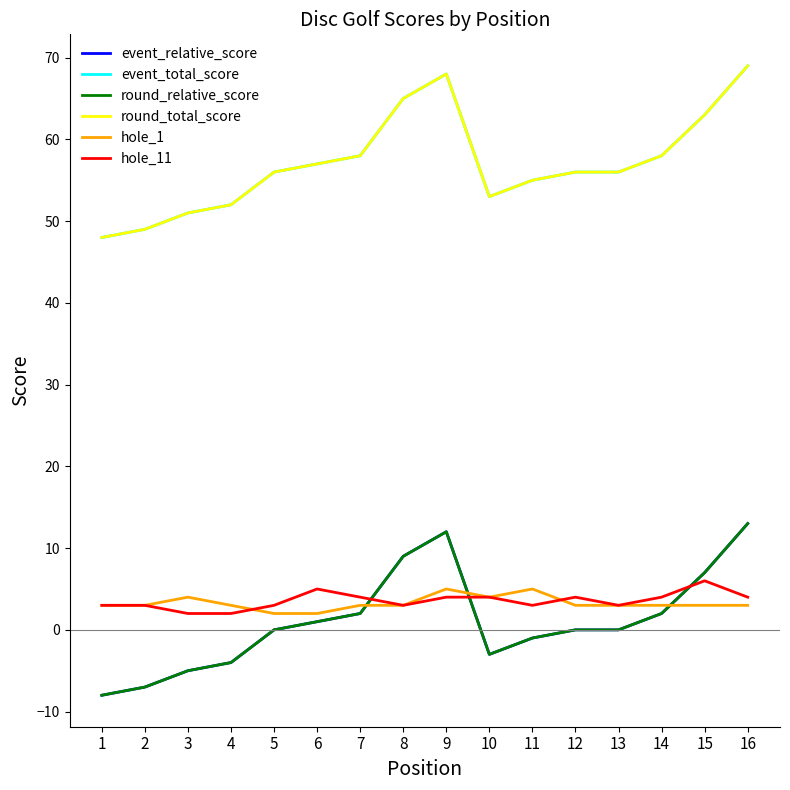

Which label corresponds to the largest value in the chart?

16